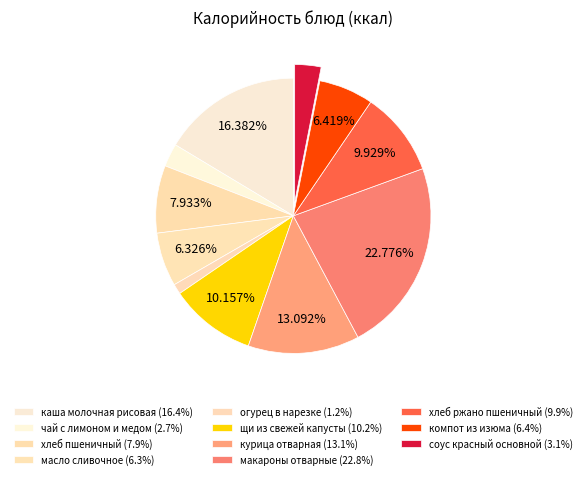

What is the smallest slice in the pie chart?

огурец в нарезке